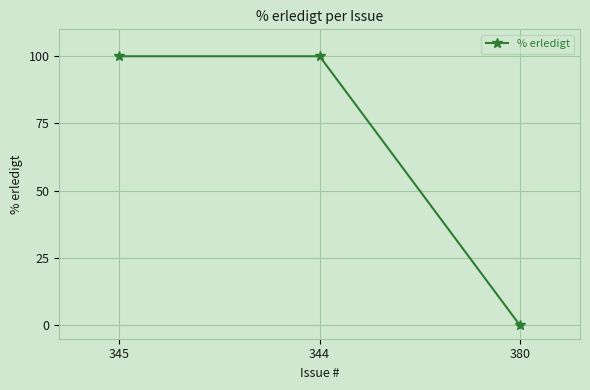

How many values are below 100?

1